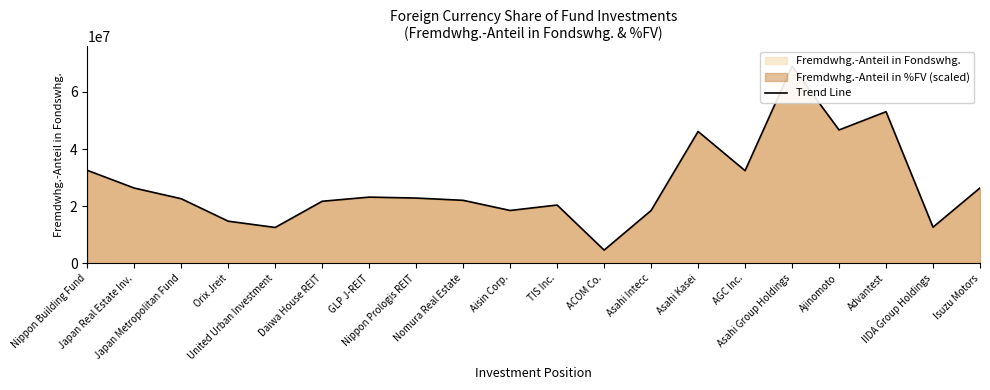

Reading left to right, extract all data points from this chart.

32560000	26345279	22614637	14749701	12557600	21722707	23177463	22844500	22054142	18502000	20409022	4633072	18488400	46152120	32433000	69012000	46678878	53071521	12660287	26394891